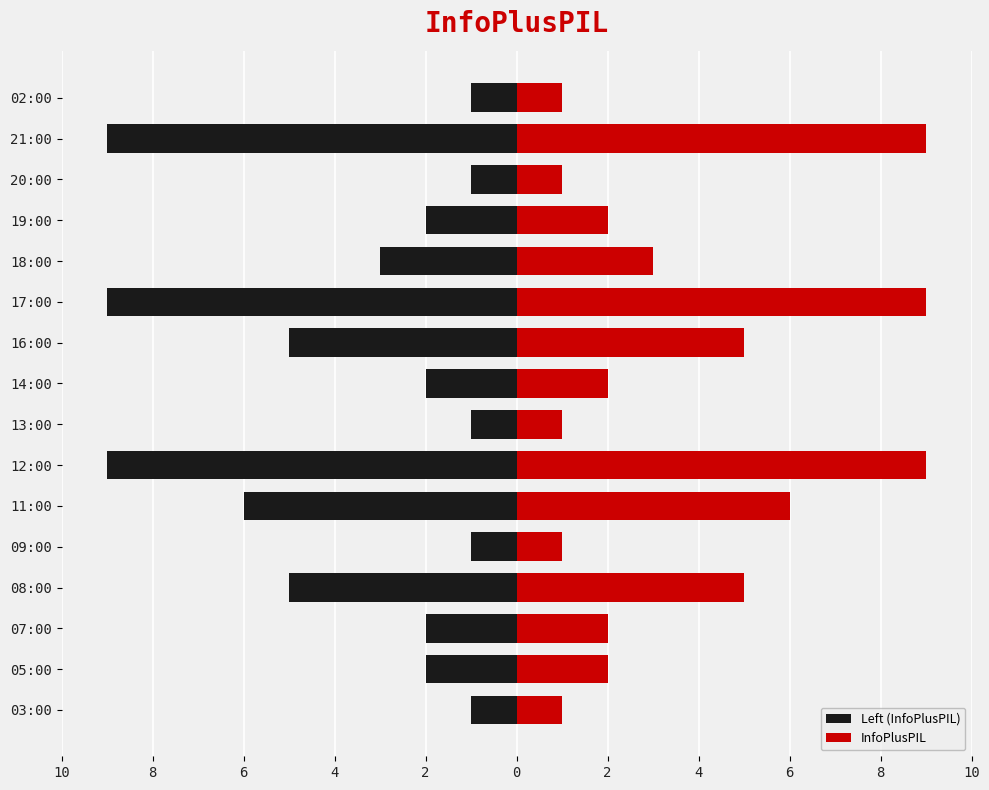

List the series in order of their peak value, highest first.

InfoPlusPIL, Left (InfoPlusPIL)